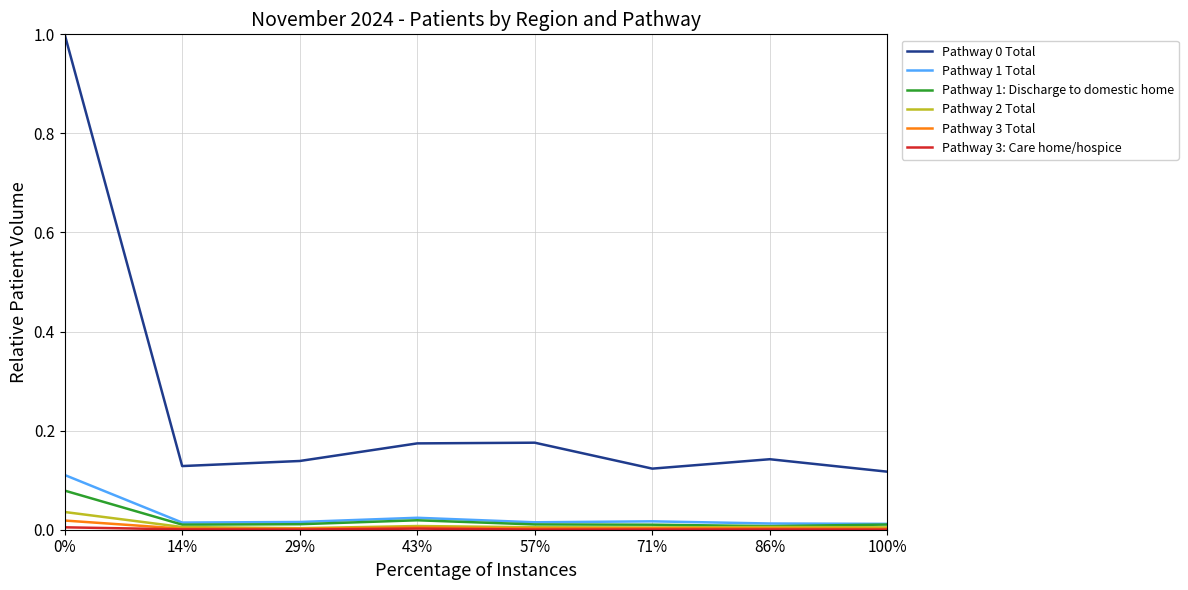

What is the greatest value displayed?

1.0